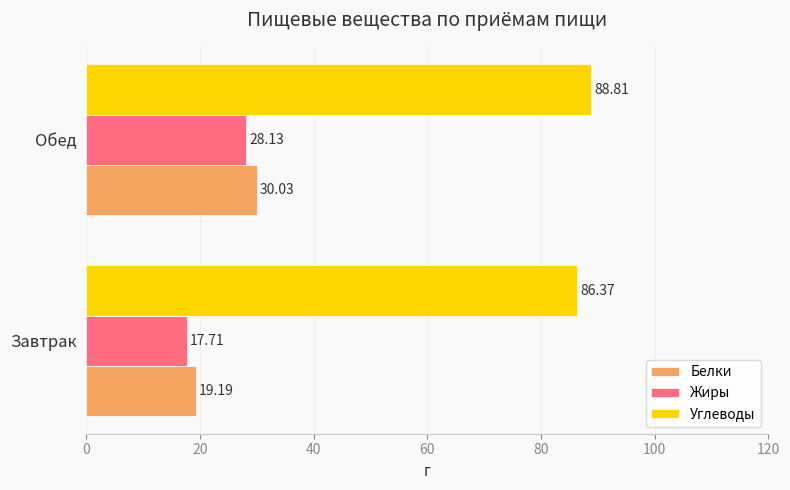

At which category is the sum across all series the highest?

Обед